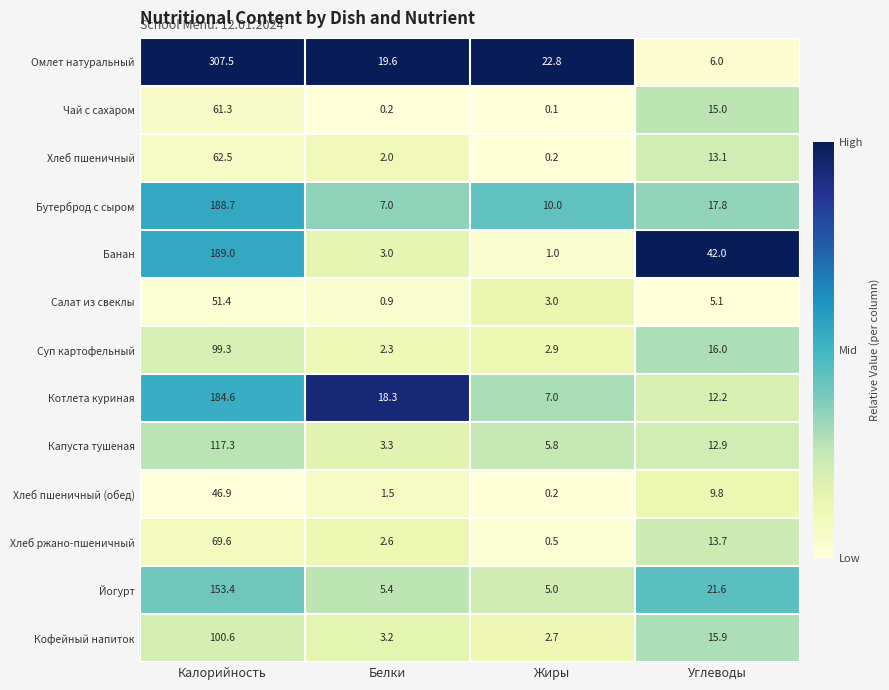

At how many categories does at least one series exceed 0?

4